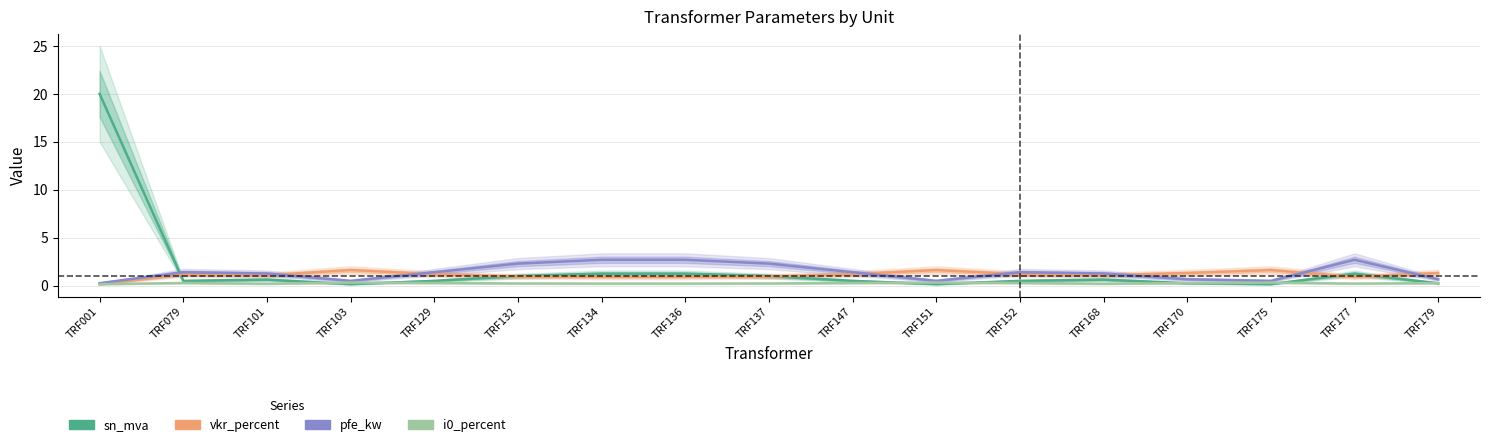

What is the smallest value displayed?

0.1